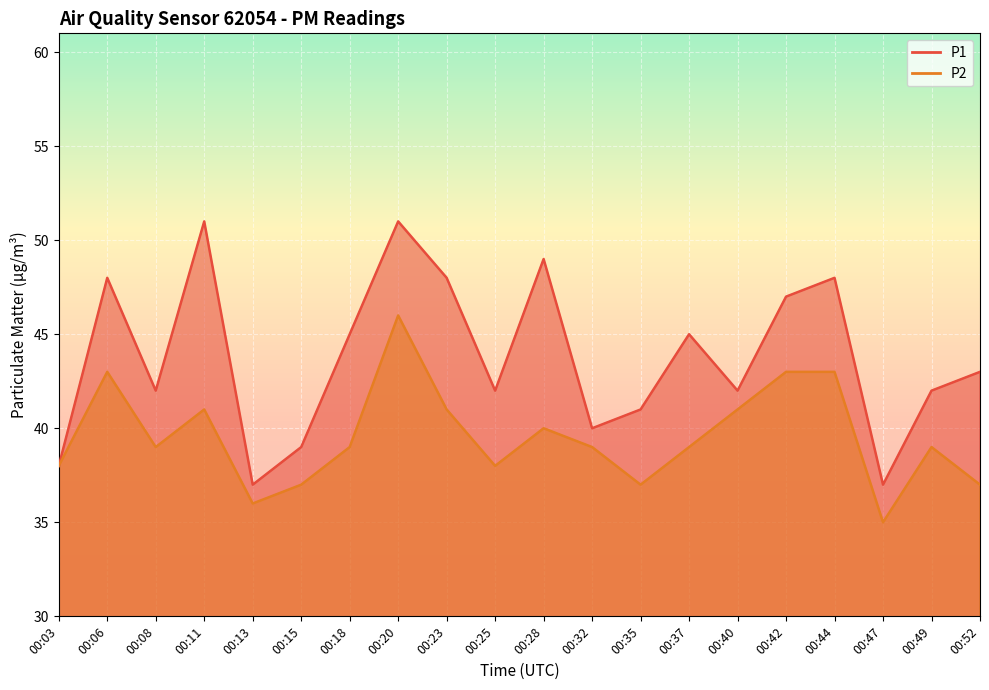

What is the highest value of the P1 series?

51